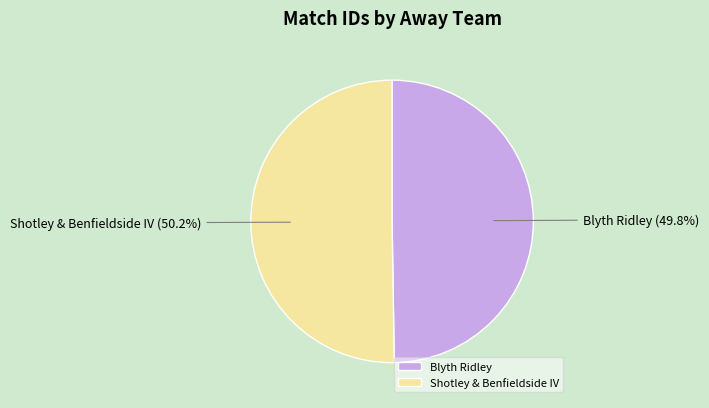

Does any single category account for the majority?

Yes